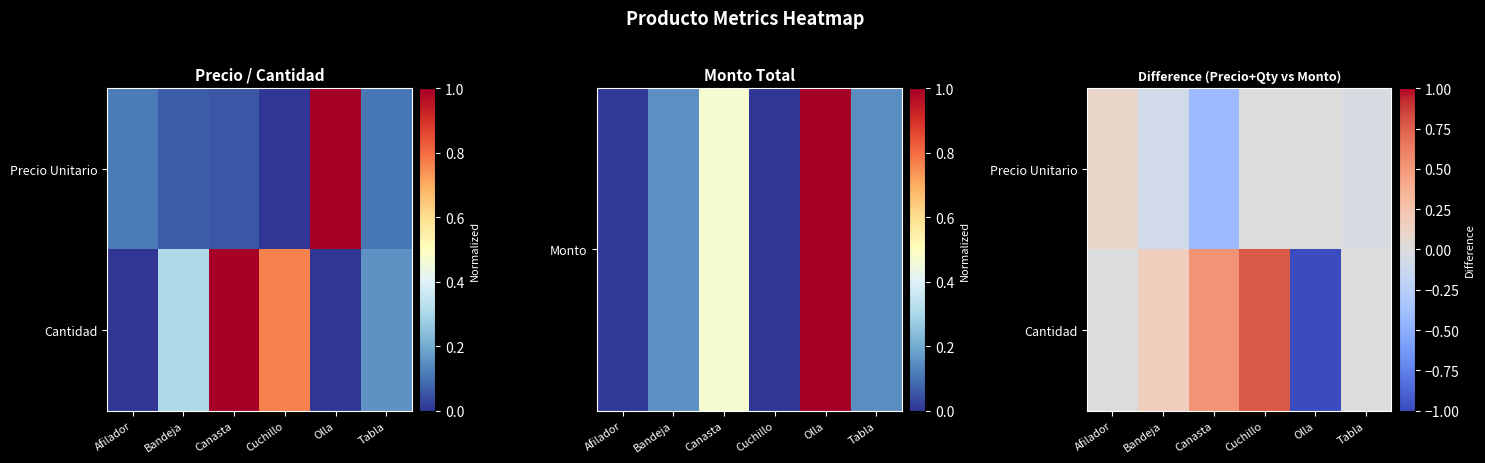

List the series in order of their overall mean, highest first.

Cantidad, Precio Unitario